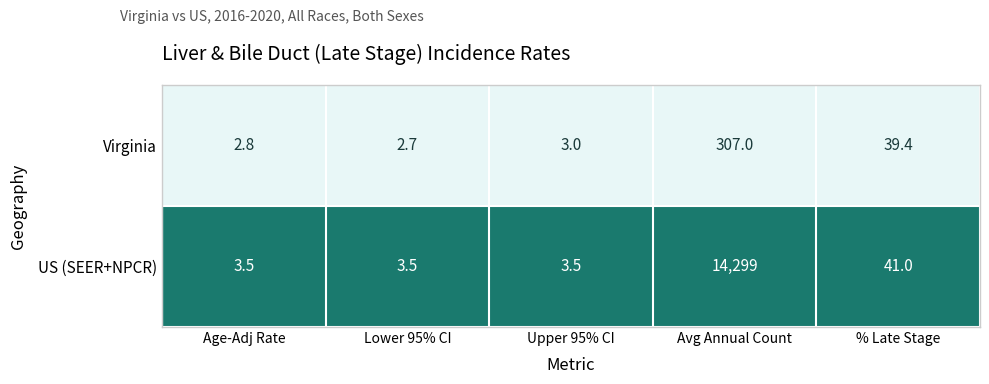

The Virginia series shows 307.0 at Avg Annual Count. True or false?

True